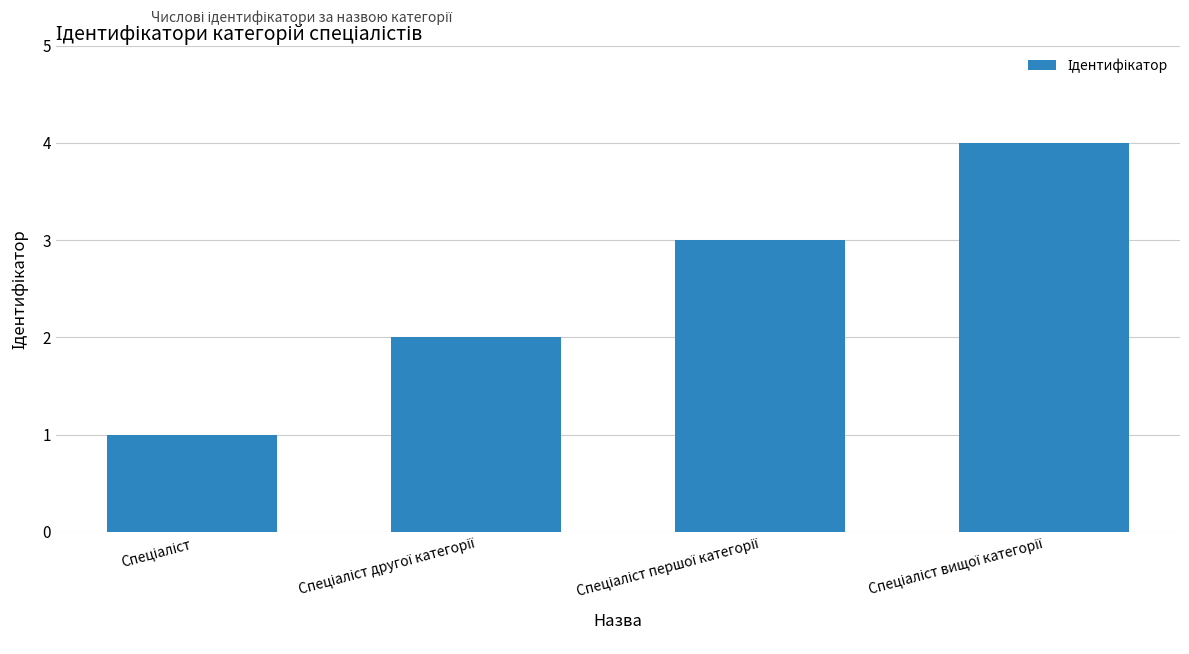

What is the difference between the maximum and second lowest values?

2